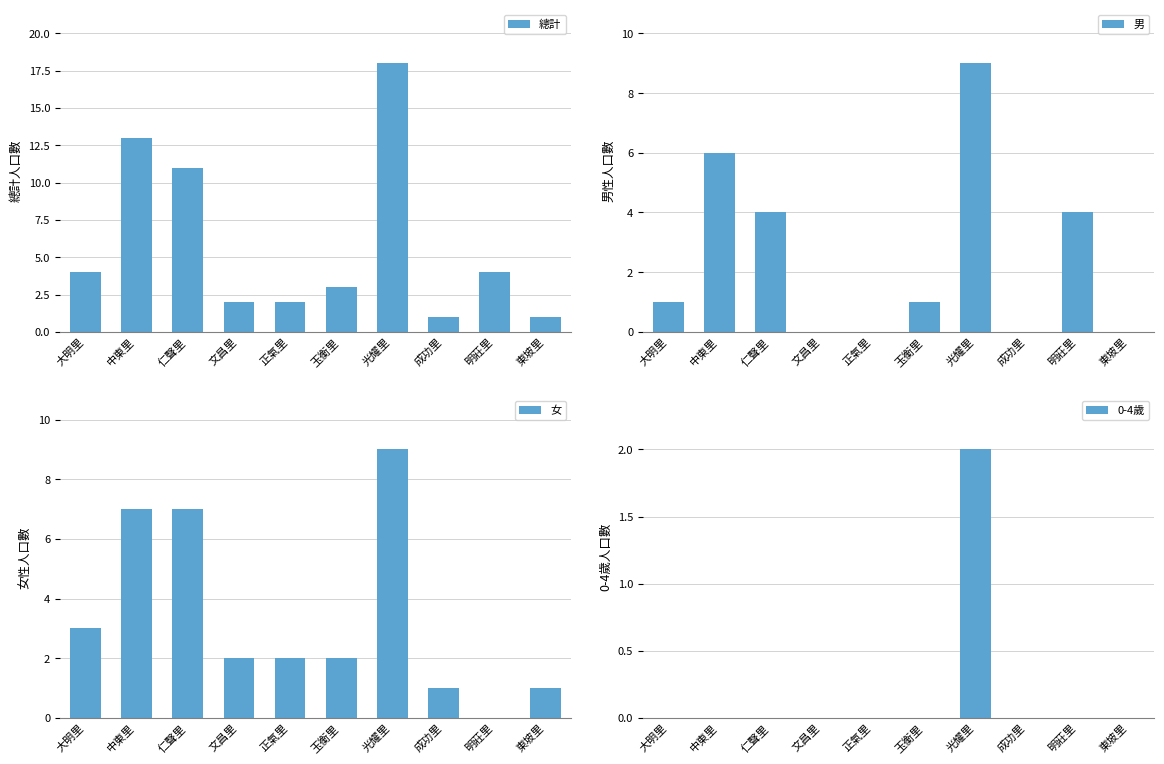

What is the sum of all 0-4歲 values?

2